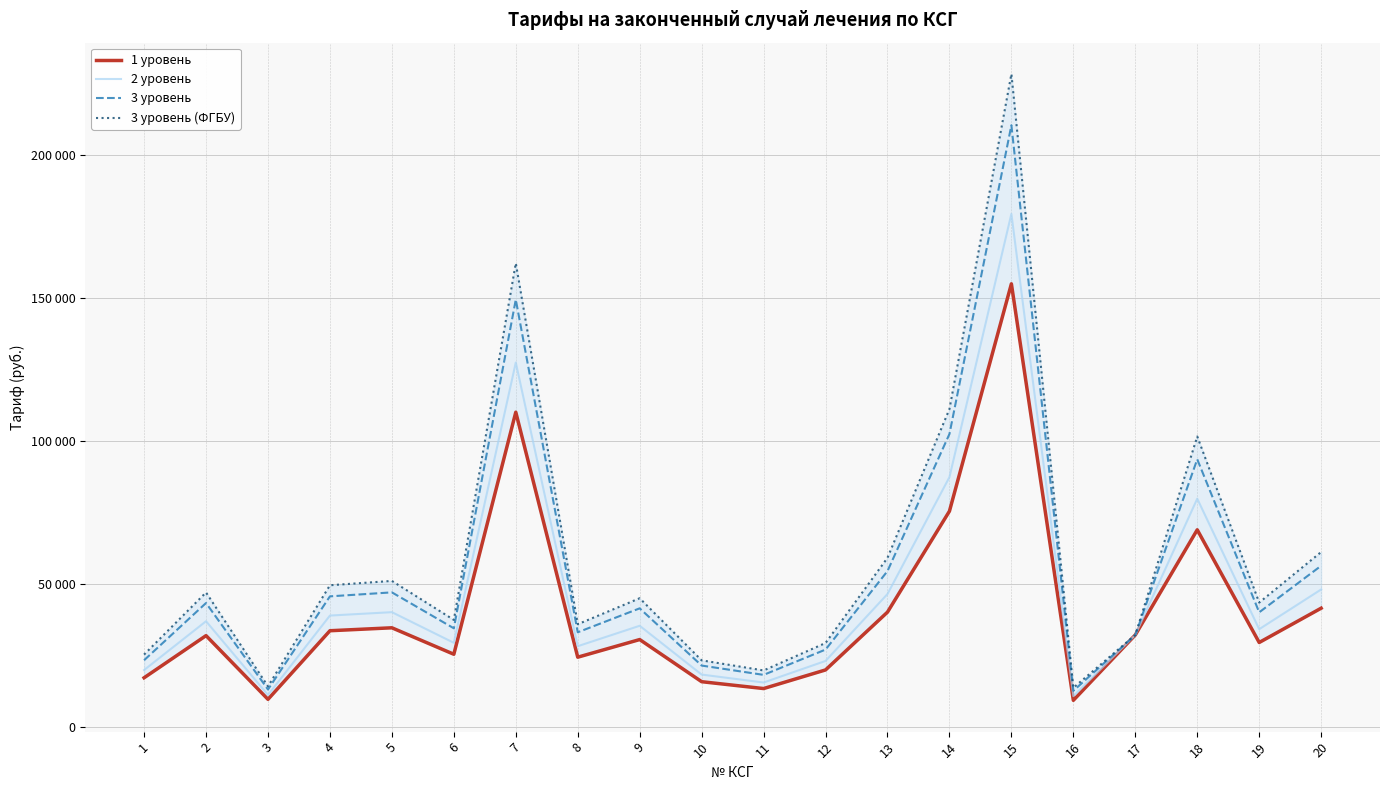

Where is the first local minimum for 1 уровень?

3